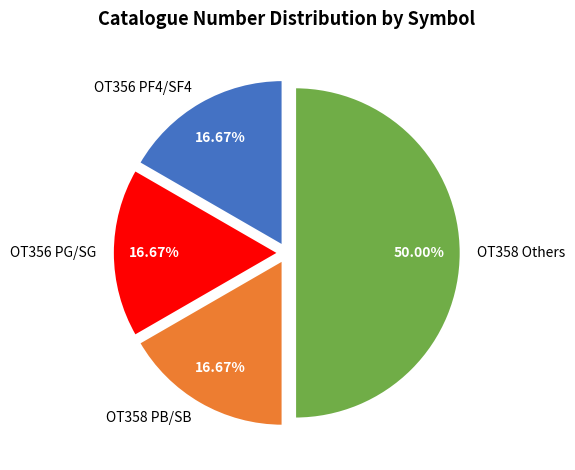

Count the number of slices in the pie.

4